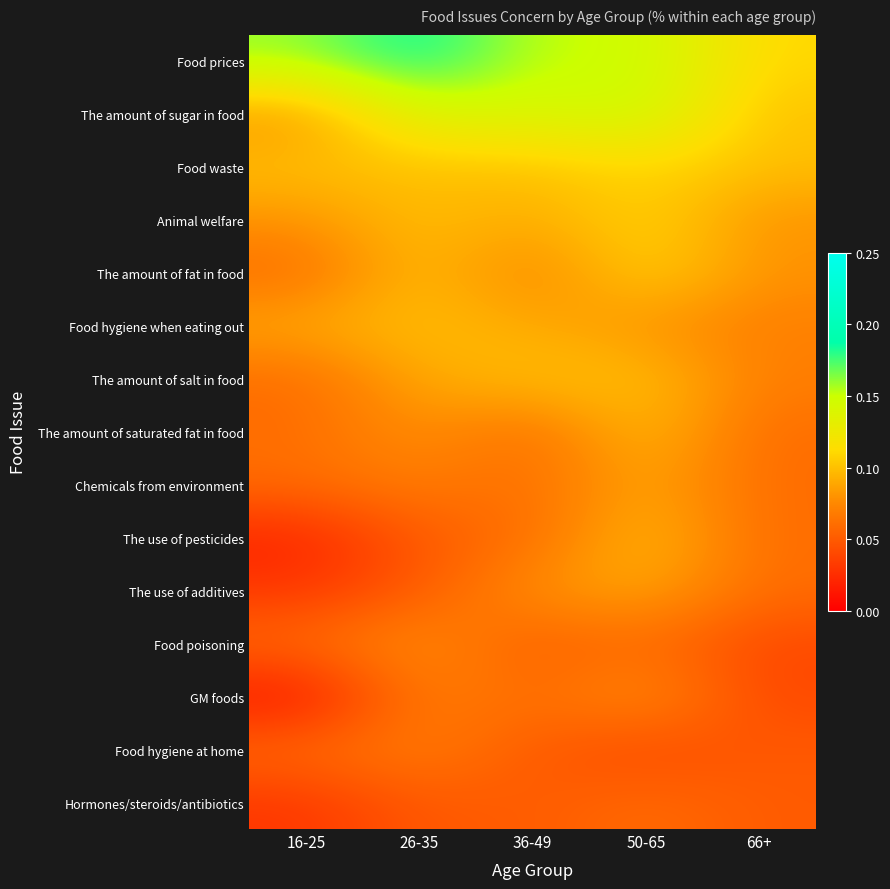

At how many categories does at least one series exceed 0?

5